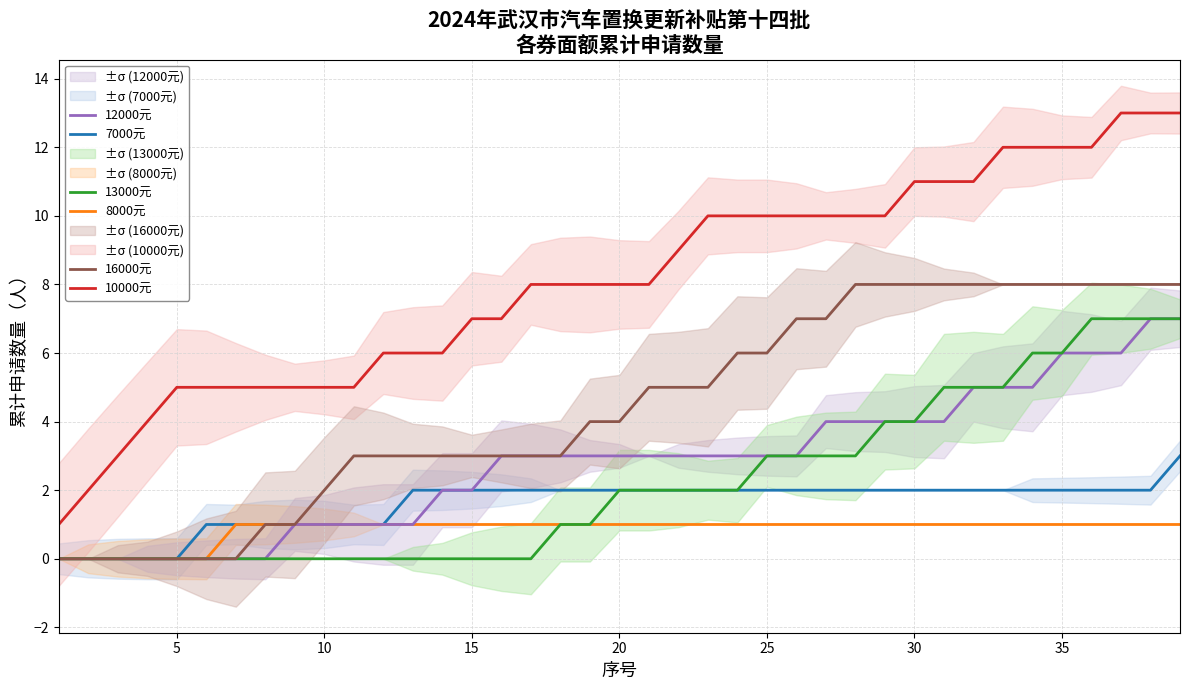

True or false: 16000元 has a value of 2 at 10.

True